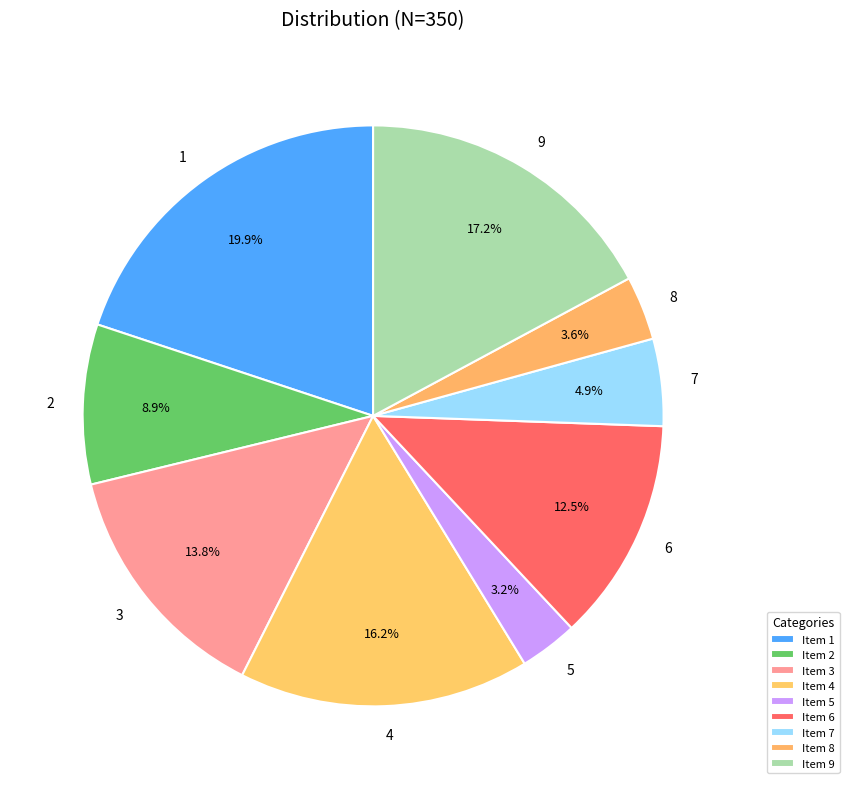

What is the smallest slice in the pie chart?

5